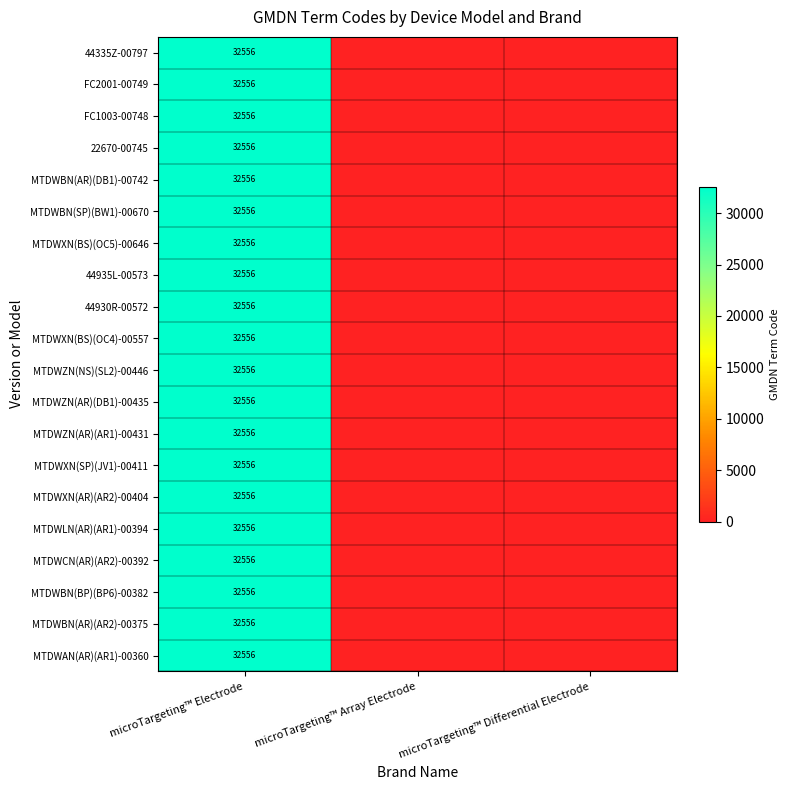

The value of FC2001-00749 at microTargeting™ Electrode is 32556. True or false?

True